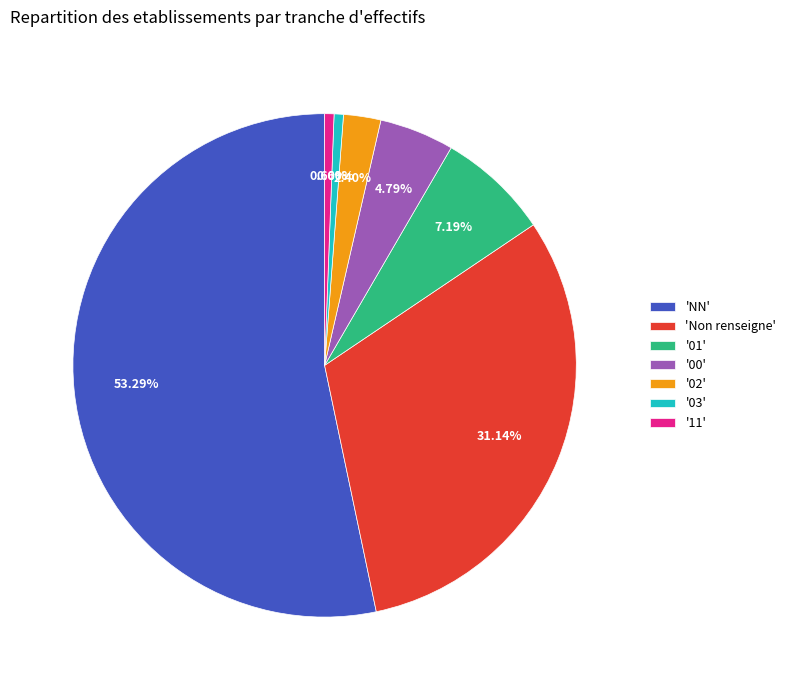

Is 'NN' the majority of the pie?

Yes